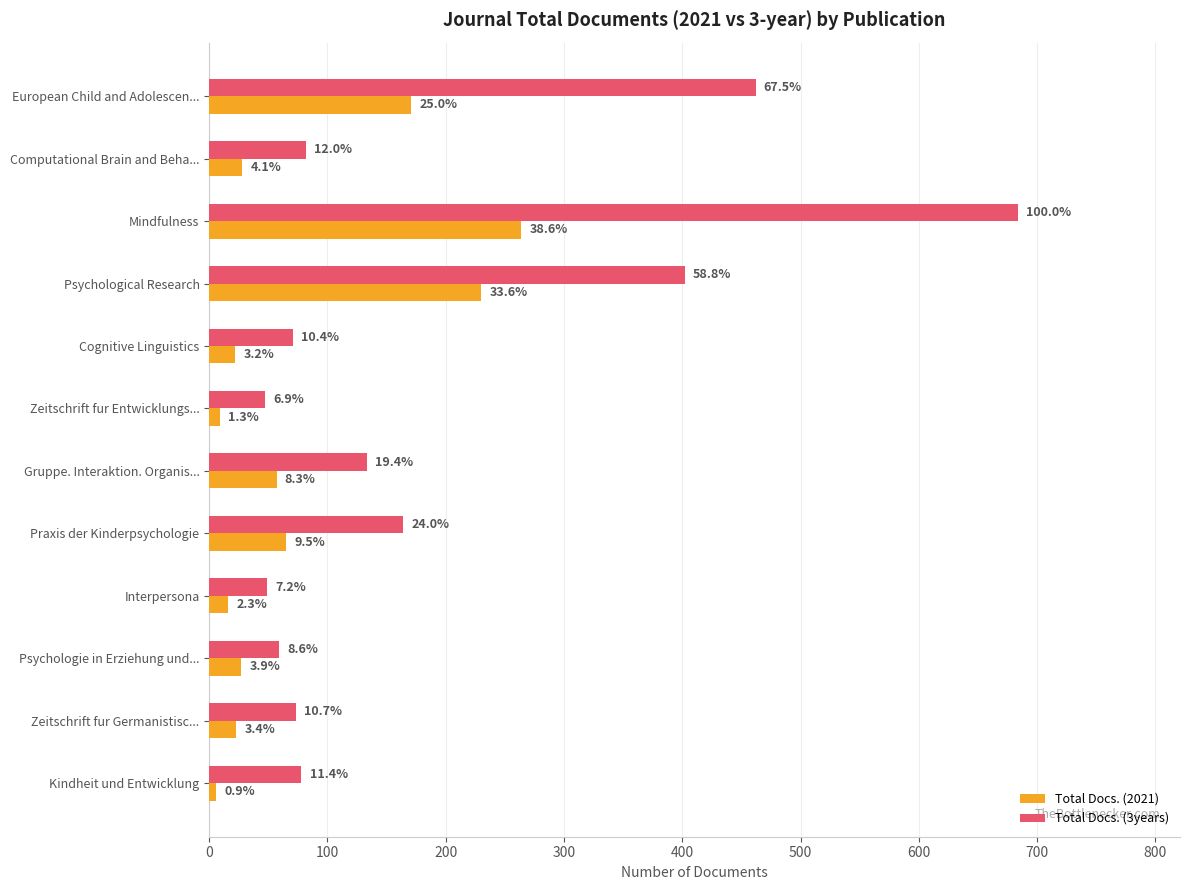

What are all the series names shown in the legend?

Total Docs. (2021), Total Docs. (3years)